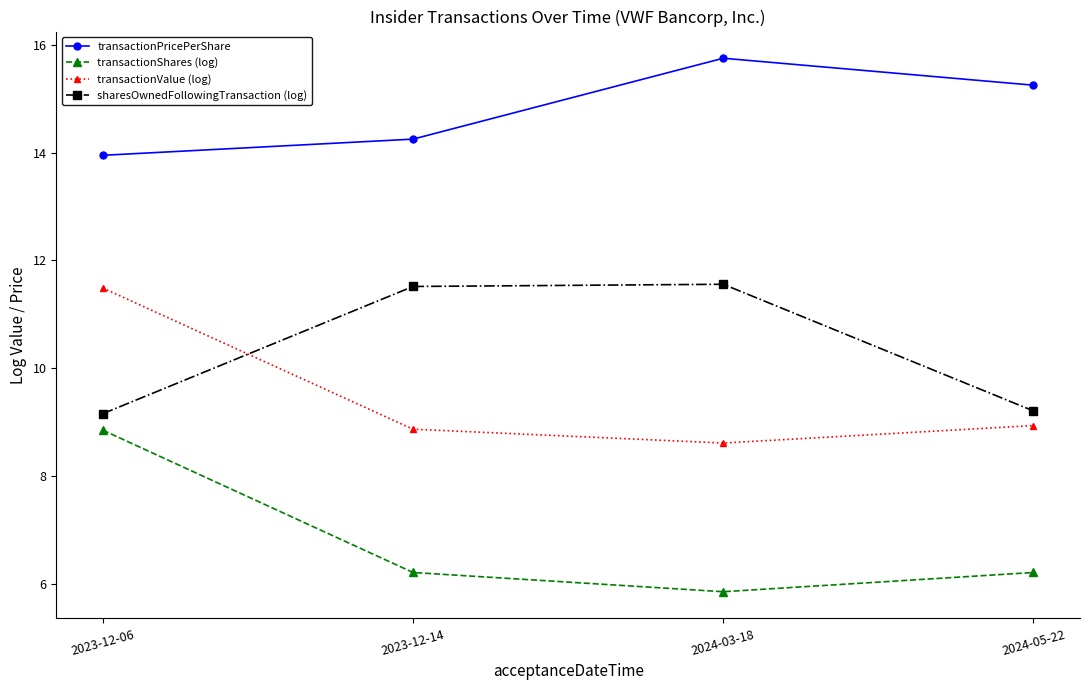

Which category has the highest value in the transactionShares (log) series?

2023-12-06